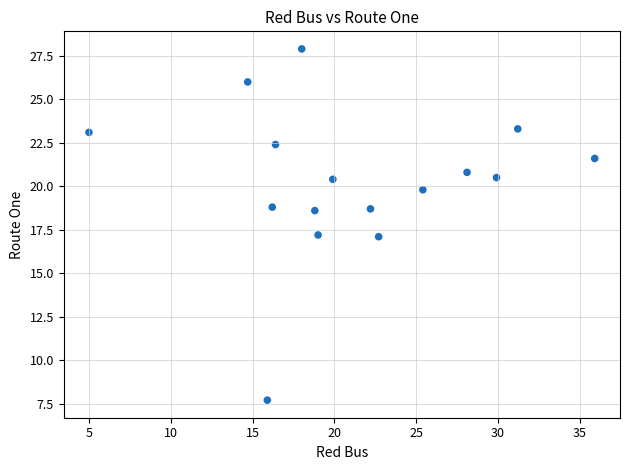

What is the range of X values (max minus min)?

30.9